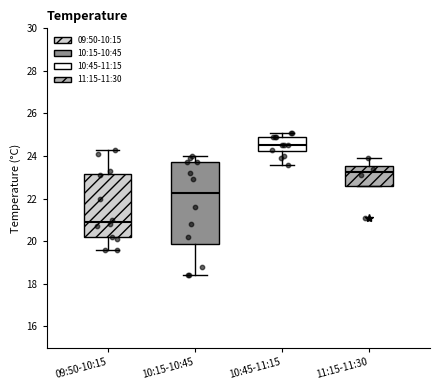

Reading left to right, transcribe this box plot: for each box, give where its median line is, the range the box spans, and where its two whiskers end, as read against the y-axis. The values are not printed on the chart, so give them approximately, as read against the axis.

09:50-10:15: median 21.0, box 20.2 to 23.2, whiskers 19.6 to 24.4
10:15-10:45: median 22.2, box 19.8 to 23.8, whiskers 18.4 to 24.0
10:45-11:15: median 24.6, box 24.2 to 25.0, whiskers 23.6 to 25.2
11:15-11:30: median 23.2, box 22.6 to 23.6, whiskers 22.6 to 24.0